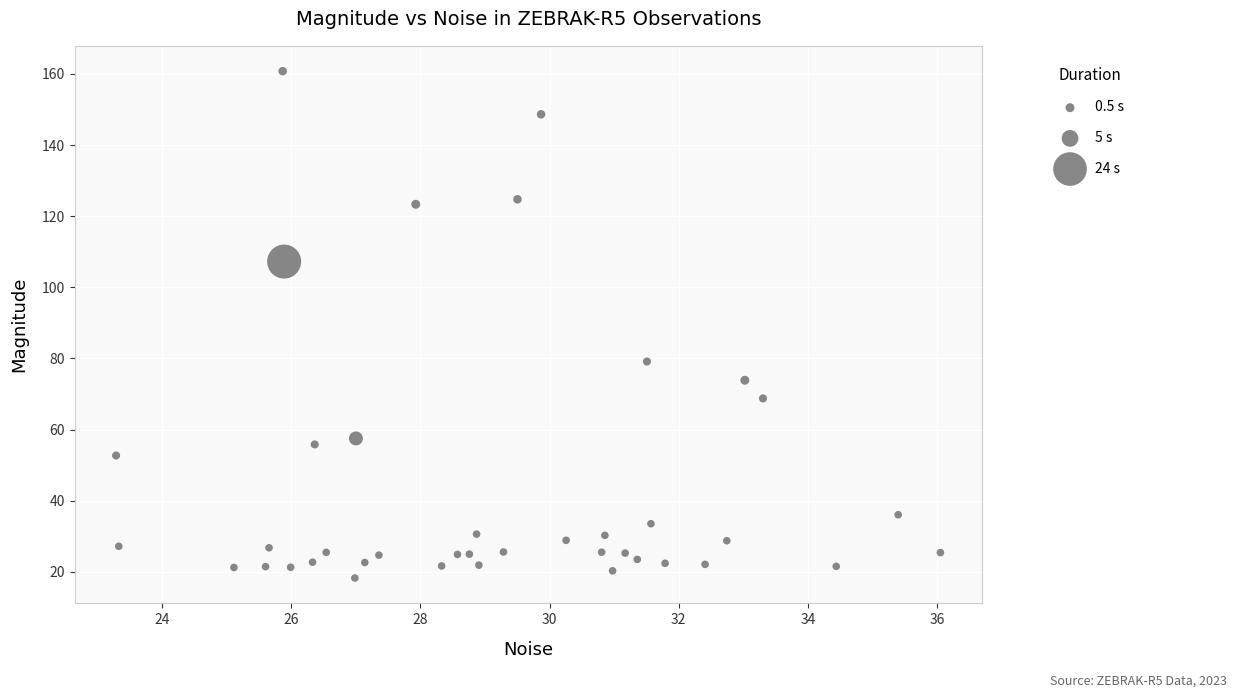

What Y value in the scatter plot is closest to 89?

79.2